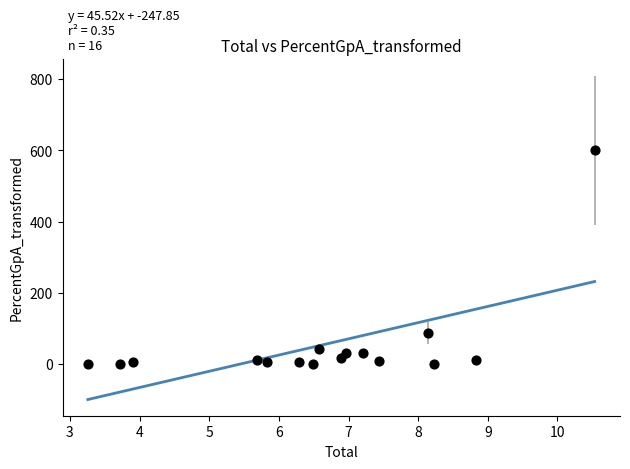

What is the range of X values (max minus min)?

7.3